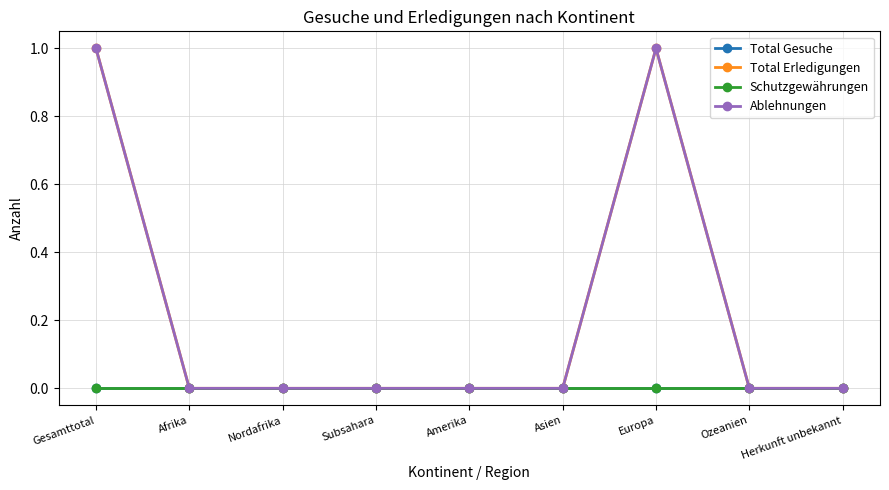

What is the total value across all series at Europa?

2